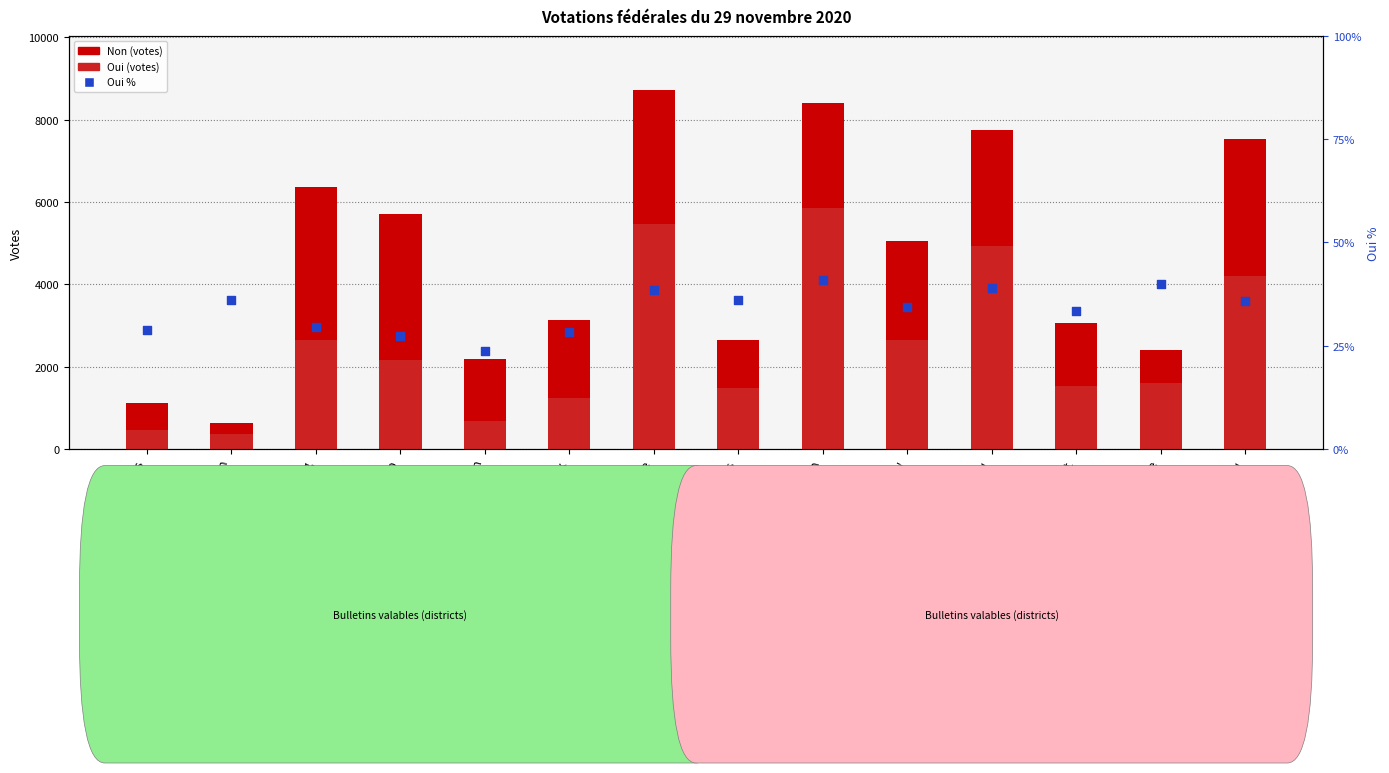

Which series contains the highest Y value?

Non